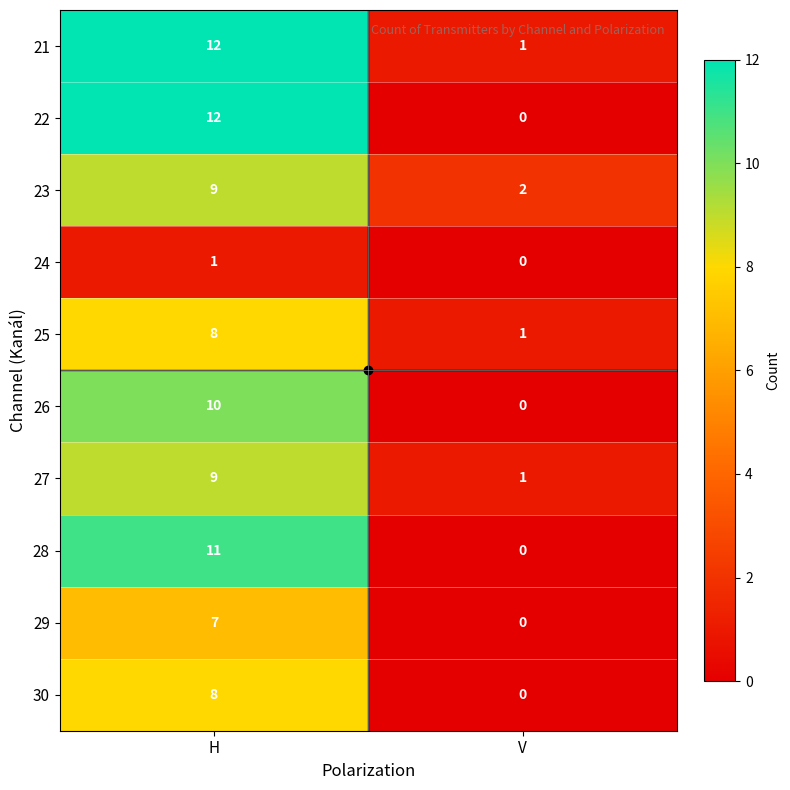

Which series changed the most between H and V?

22